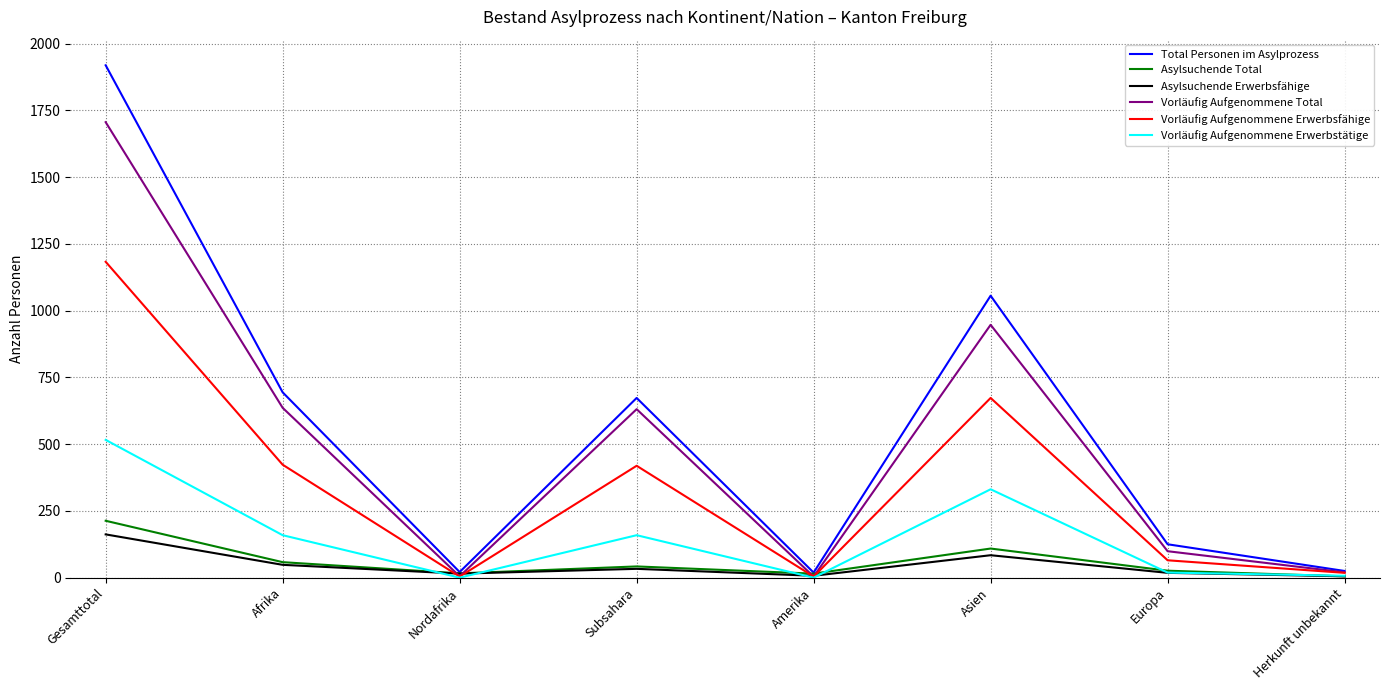

What is the highest value of the Asylsuchende Erwerbsfähige series?

162